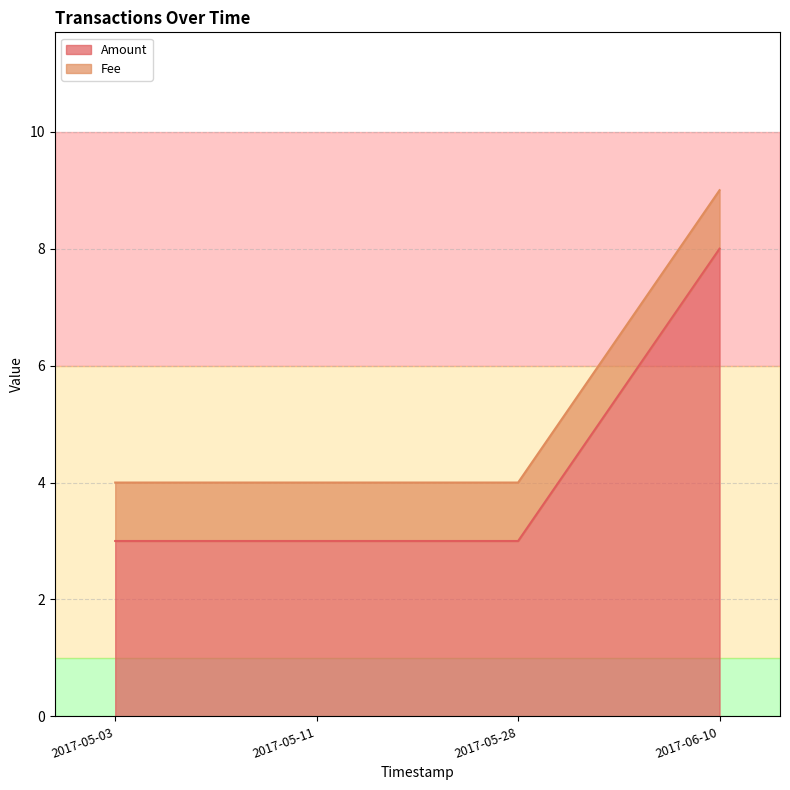

The Amount series shows 4 at 2017-06-10. True or false?

False